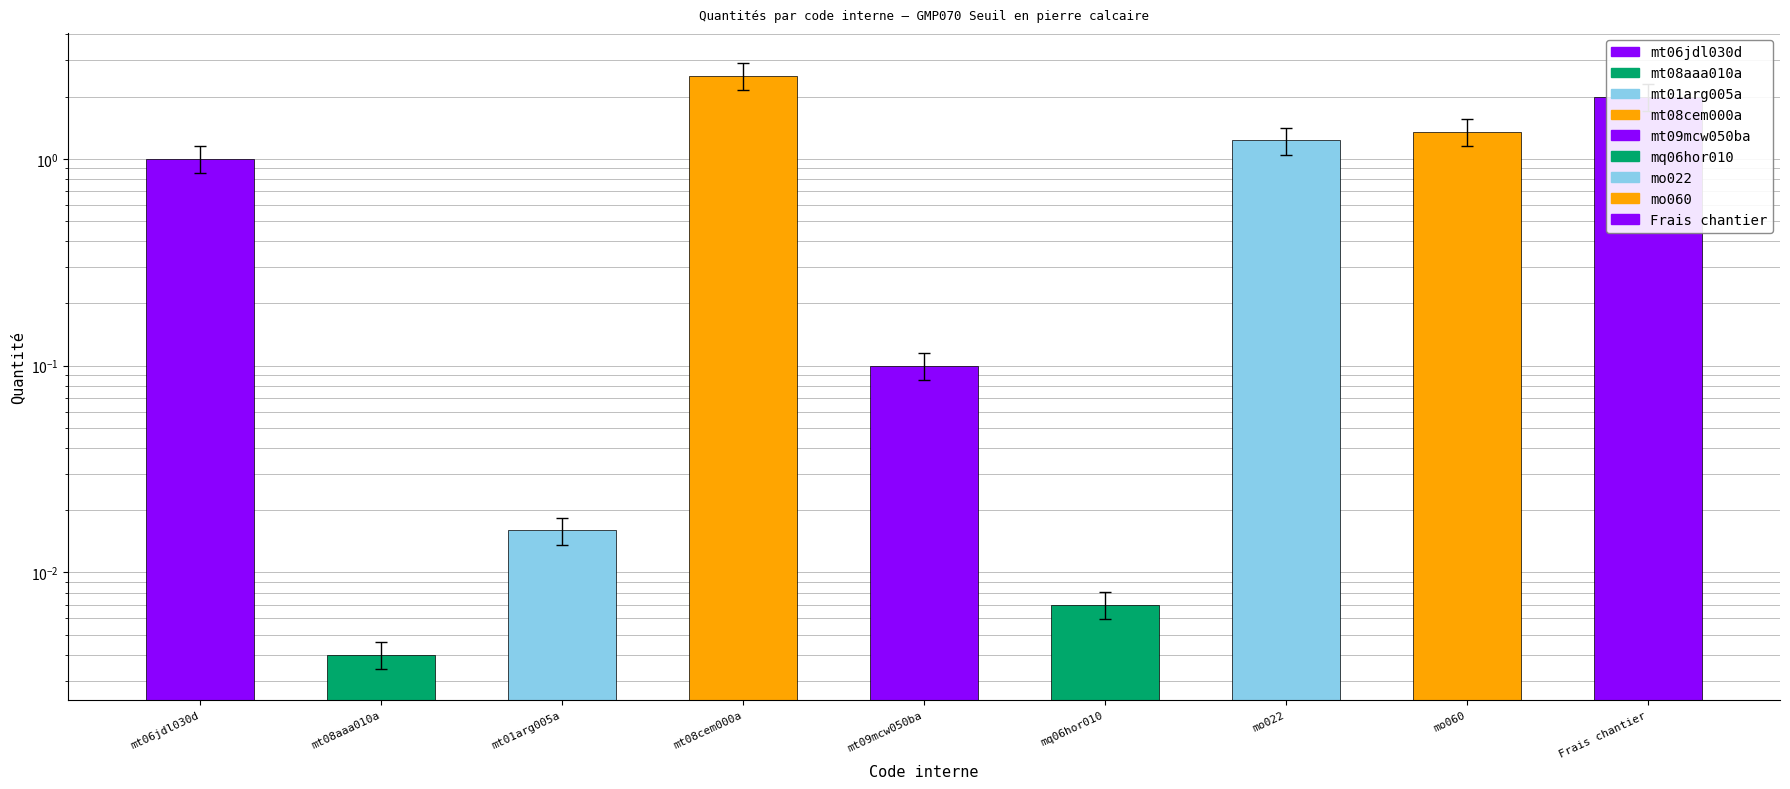

The chart shows a value of 2.5 at mt08cem000a. True or false?

True